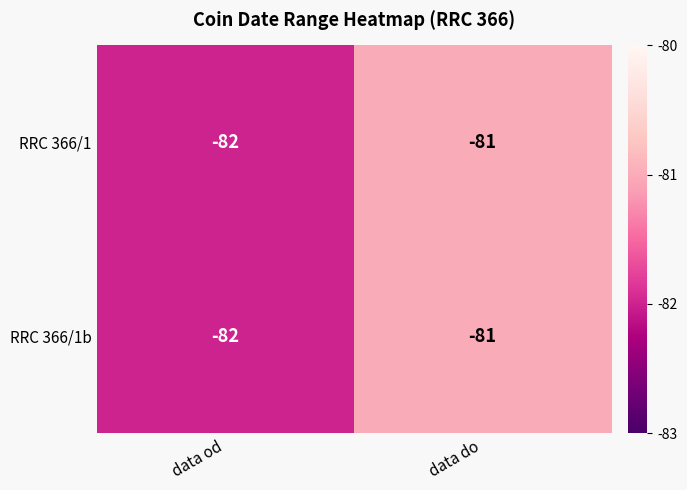

Reading left to right, extract all data points from this chart.

RRC 366/1: -82	-81
RRC 366/1b: -82	-81